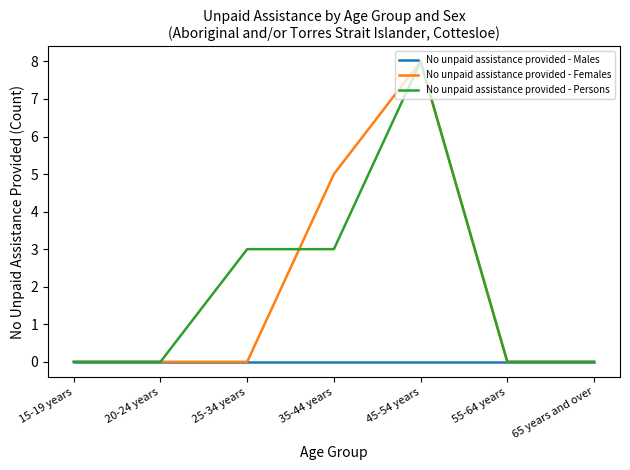

At which label does No unpaid assistance provided - Persons reach its peak?

45-54 years